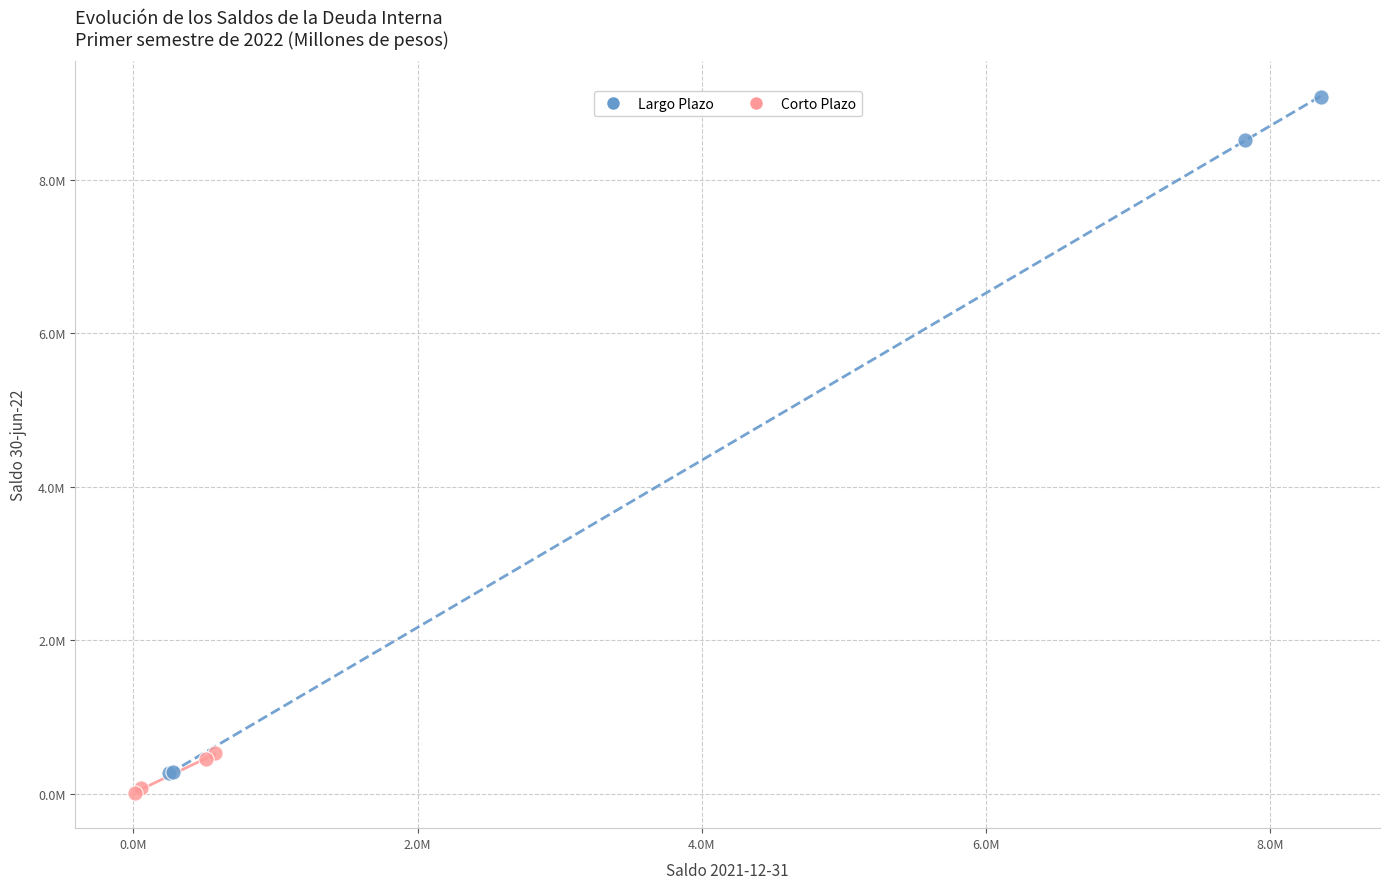

What are all the series names shown in the legend?

Largo Plazo, Corto Plazo